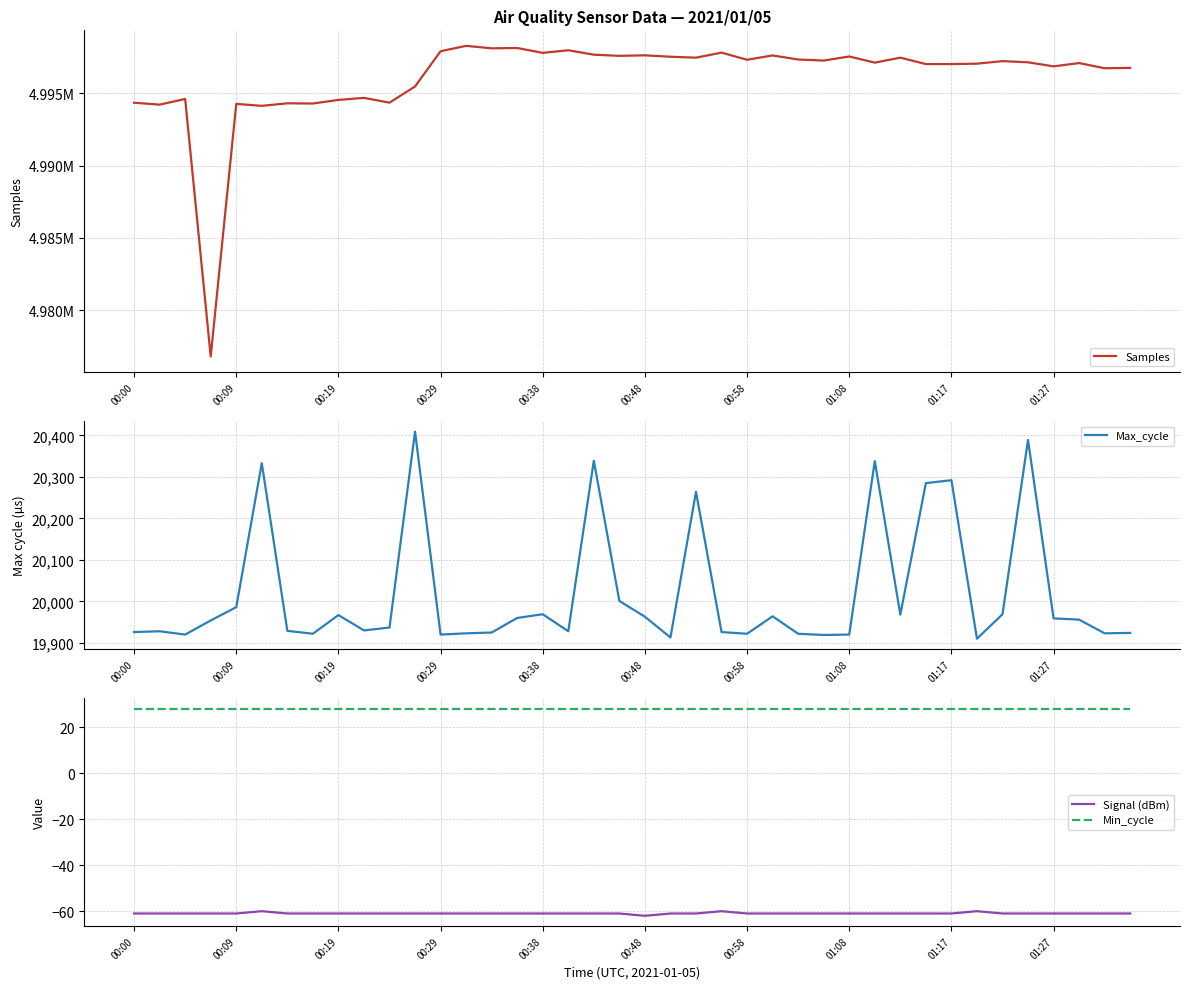

The value of Min_cycle at 33 is 46. True or false?

False